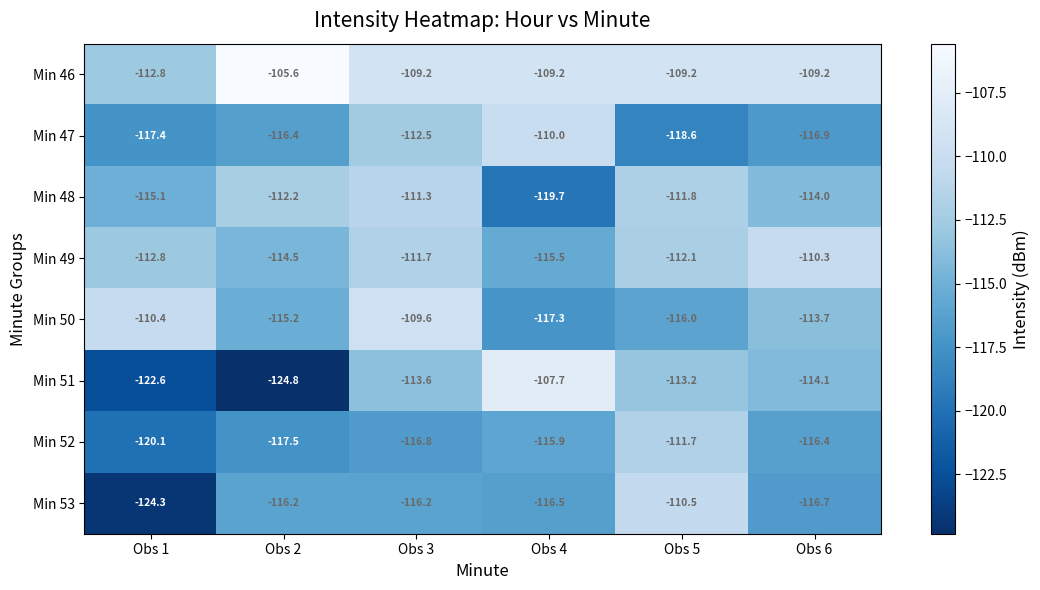

What is the sum of the Min 48 values at Obs 2 and Obs 5?

-224.0